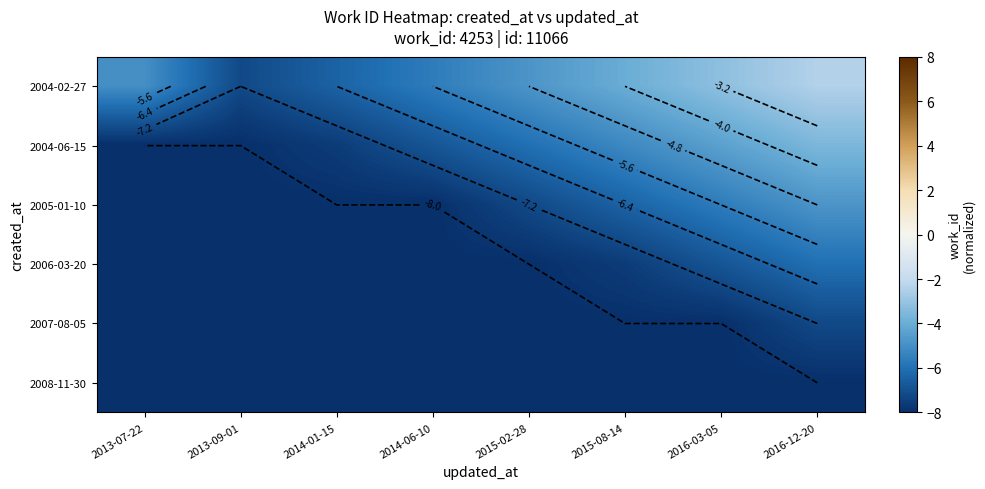

What is the highest value of the 2008-11-30 series?

-8.0